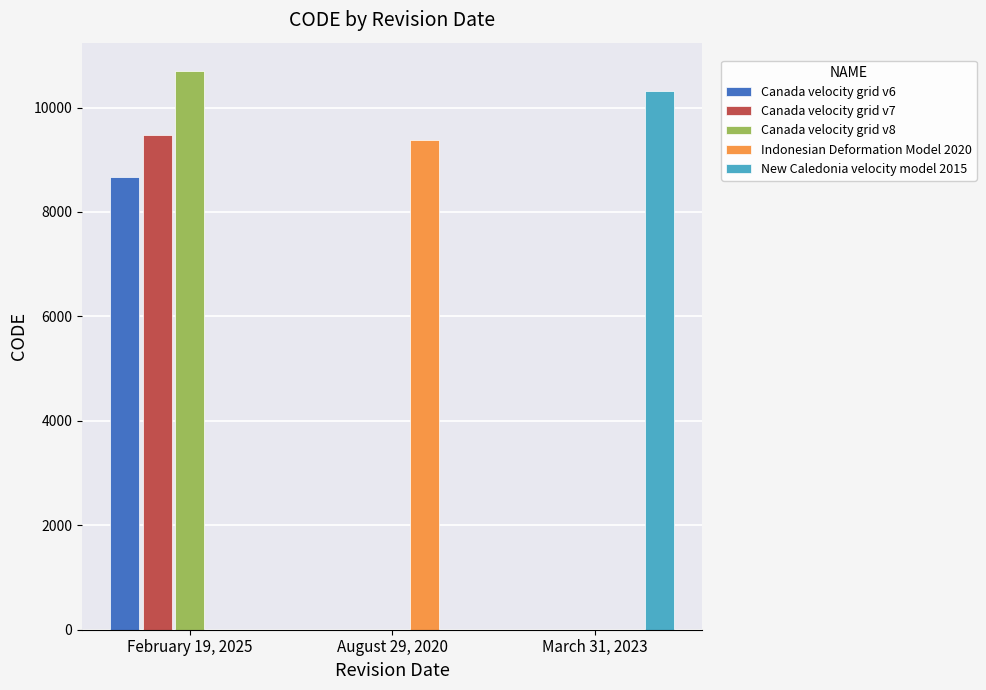

Reading left to right, extract all data points from this chart.

Canada velocity grid v6: February 19, 2025=8676	August 29, 2020=0	March 31, 2023=0
Canada velocity grid v7: February 19, 2025=9483	August 29, 2020=0	March 31, 2023=0
Canada velocity grid v8: February 19, 2025=10707	August 29, 2020=0	March 31, 2023=0
Indonesian Deformation Model 2020: February 19, 2025=0	August 29, 2020=9375	March 31, 2023=0
New Caledonia velocity model 2015: February 19, 2025=0	August 29, 2020=0	March 31, 2023=10323